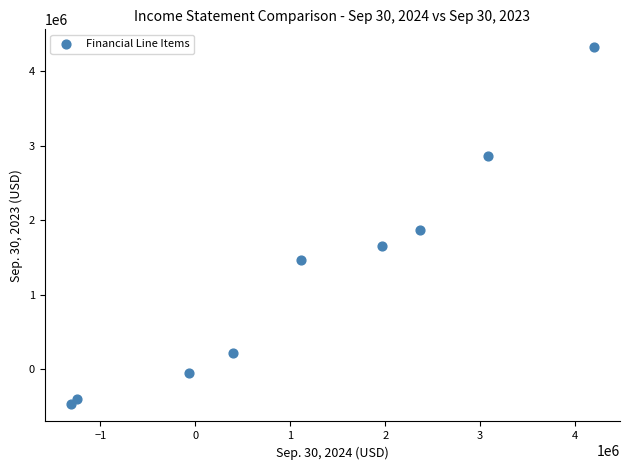

What is the range of Y values (max minus min)?

4785670